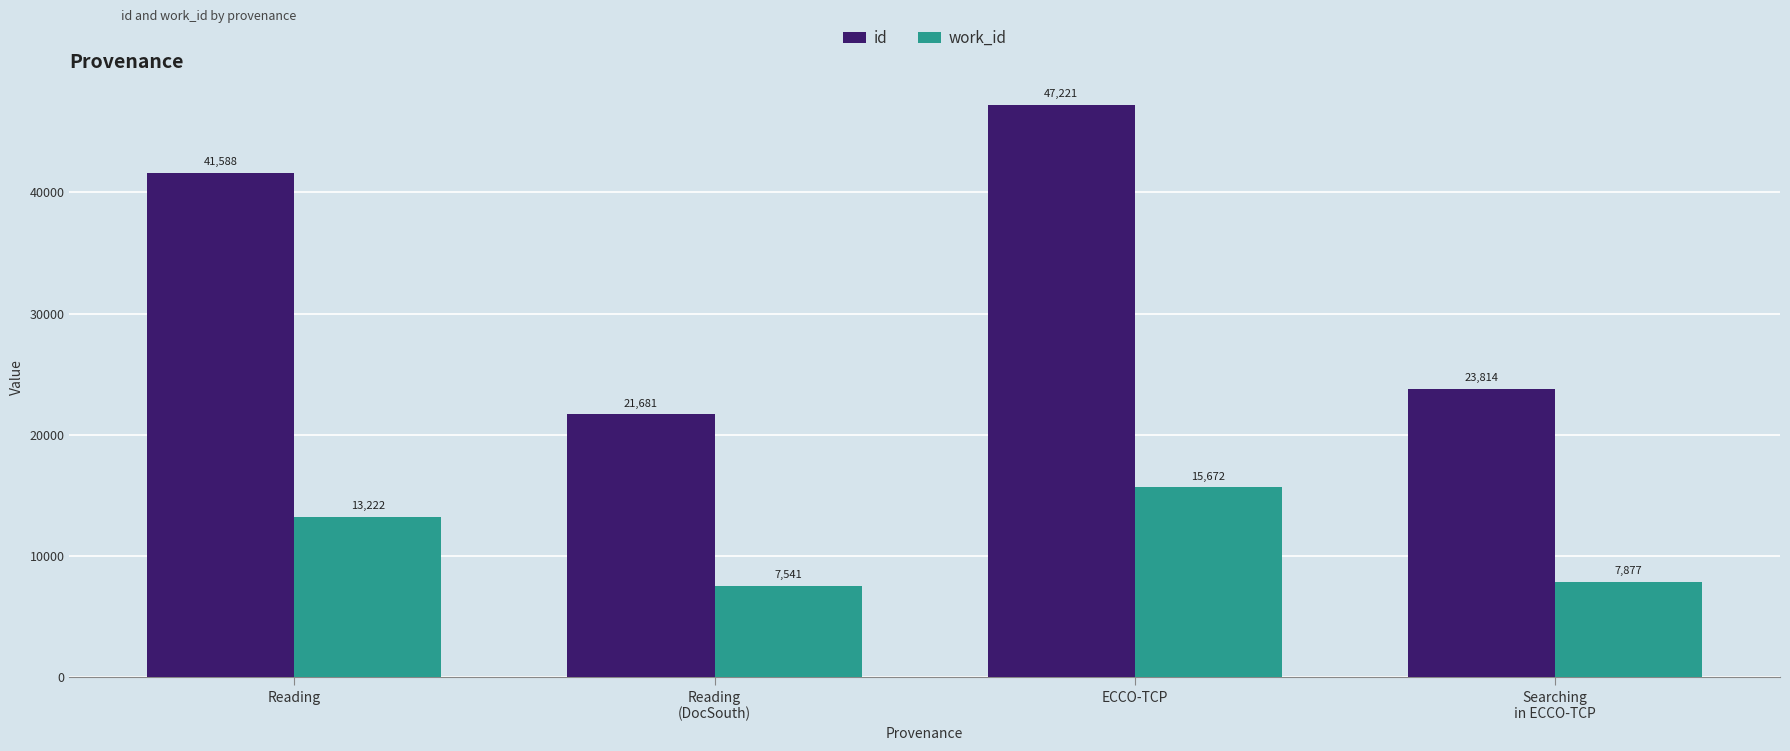

At which category does the chart reach its minimum across all series?

Reading
(DocSouth)